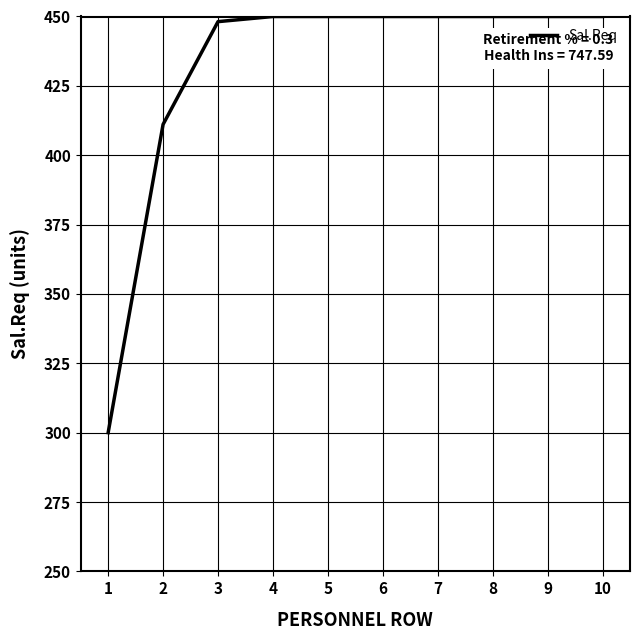

What is the sum of all values?

4309.3